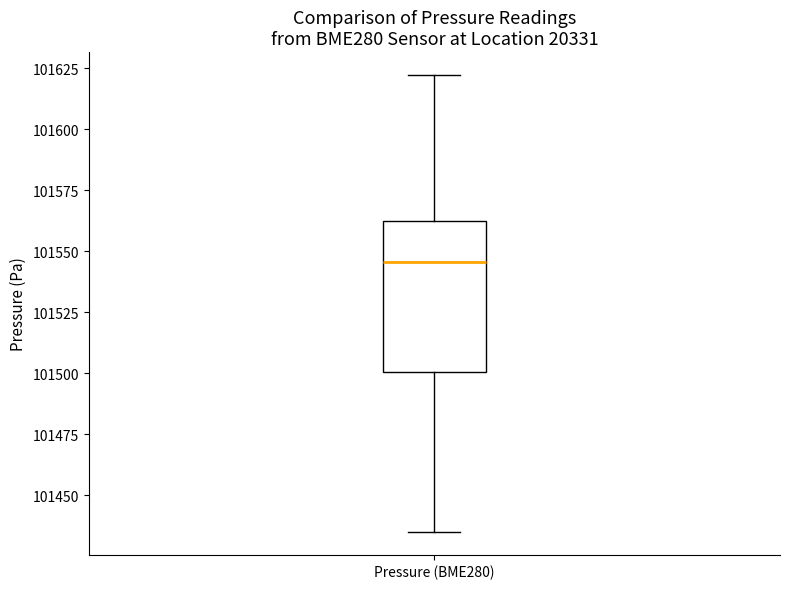

Read this box plot against the y-axis: the position of the median line, the range covered by the box, and the ends of both whiskers. The values are not printed on the chart, so give them approximately, as read against the axis.

median 101545, box 101500 to 101565, whiskers 101435 to 101620